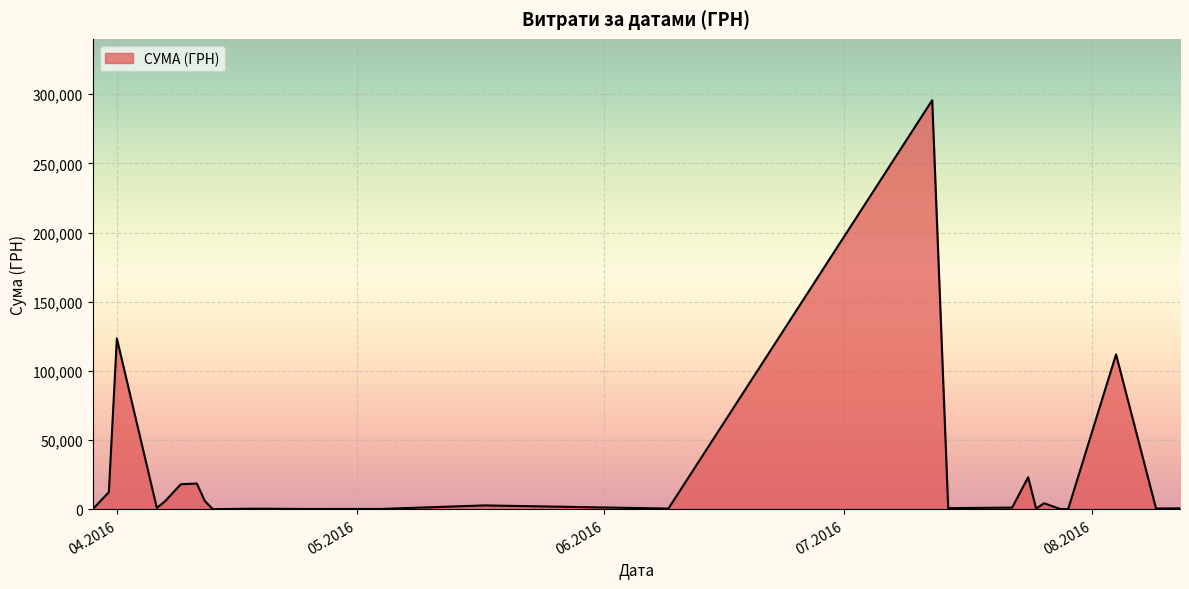

What is the greatest value displayed?

295638.6